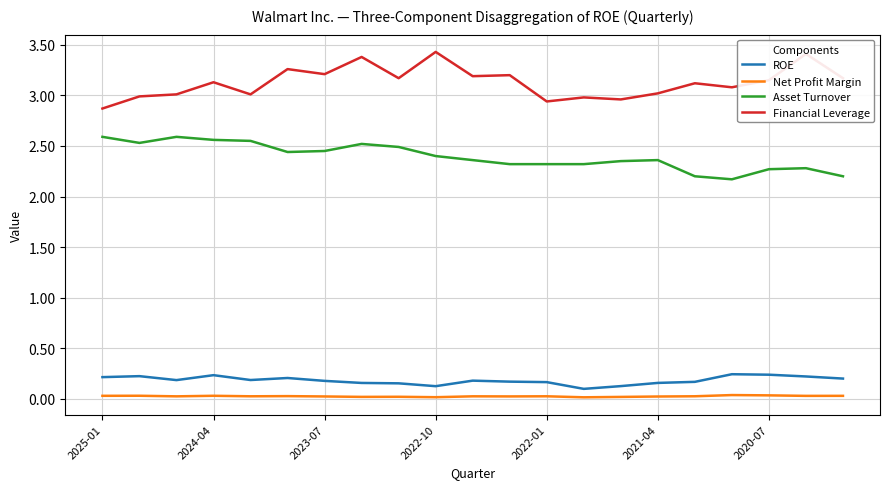

In Asset Turnover, how many points are higher than both neighbors (excluding endpoints)?

4